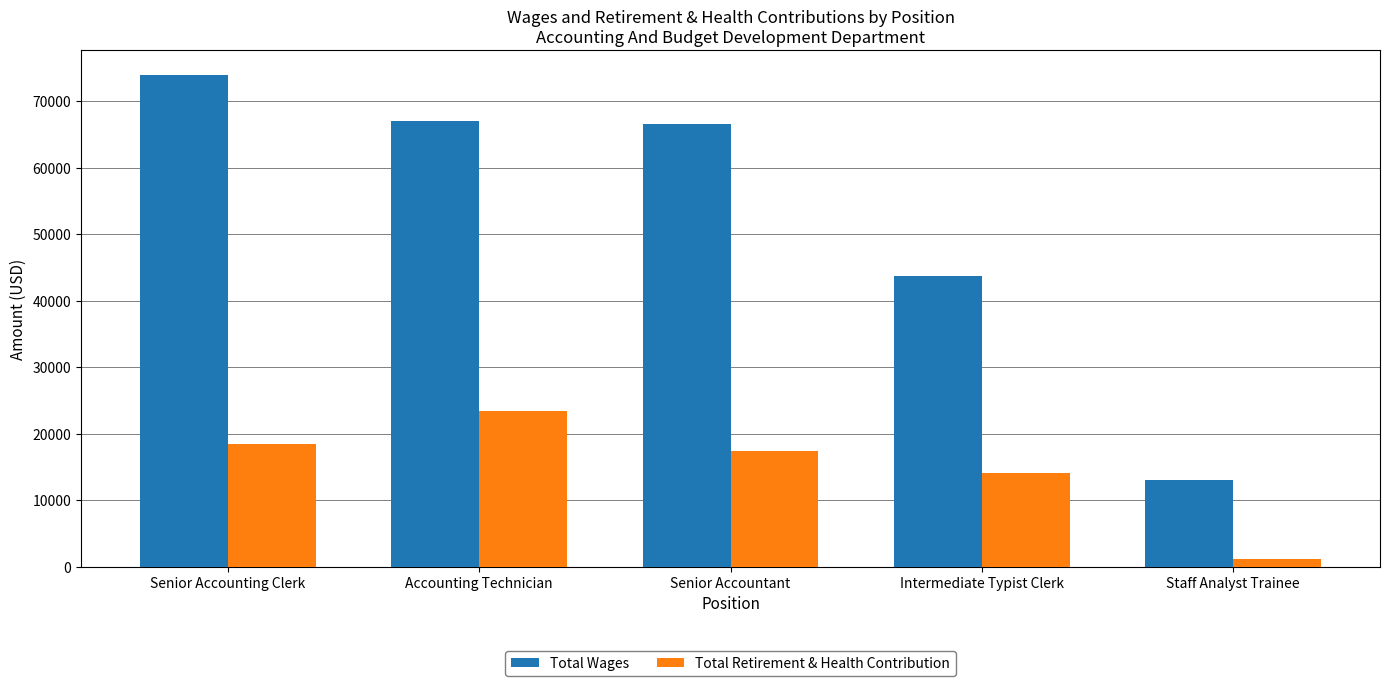

How many series are shown in this chart?

2